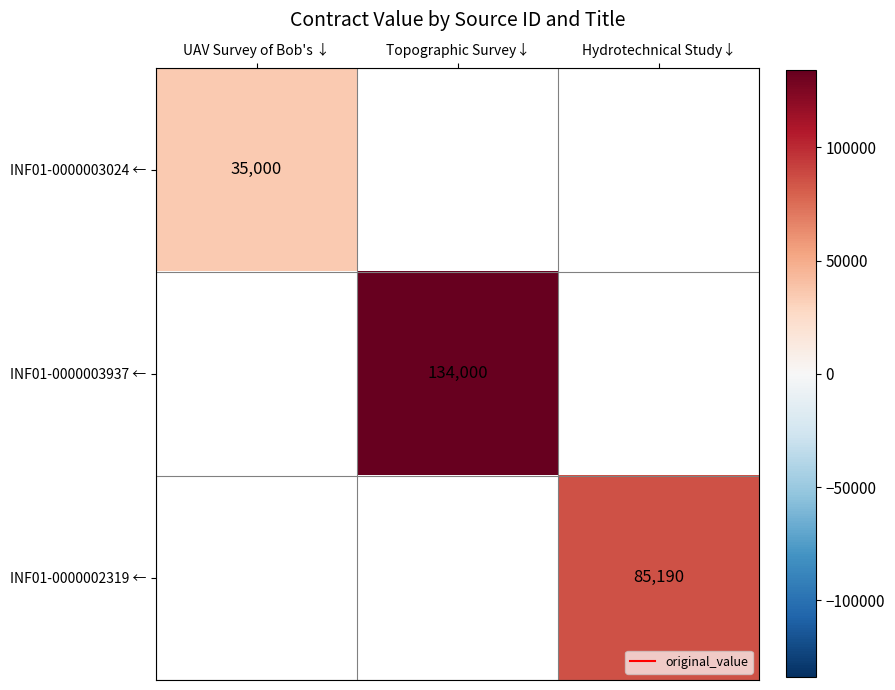

Count the number of data series in this chart.

3